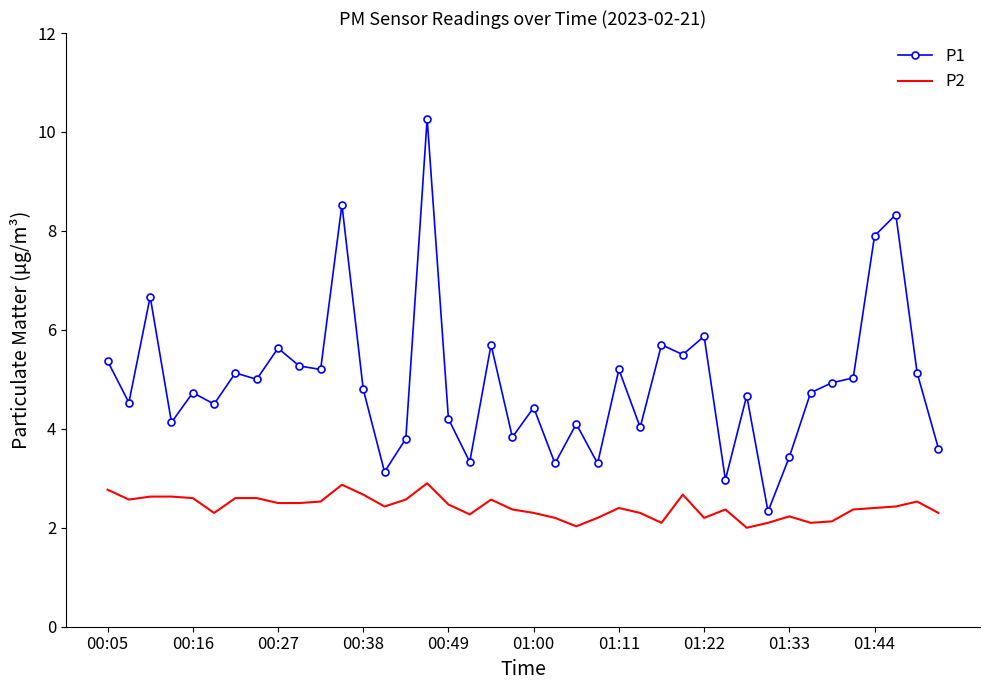

What are all the series names shown in the legend?

P1, P2